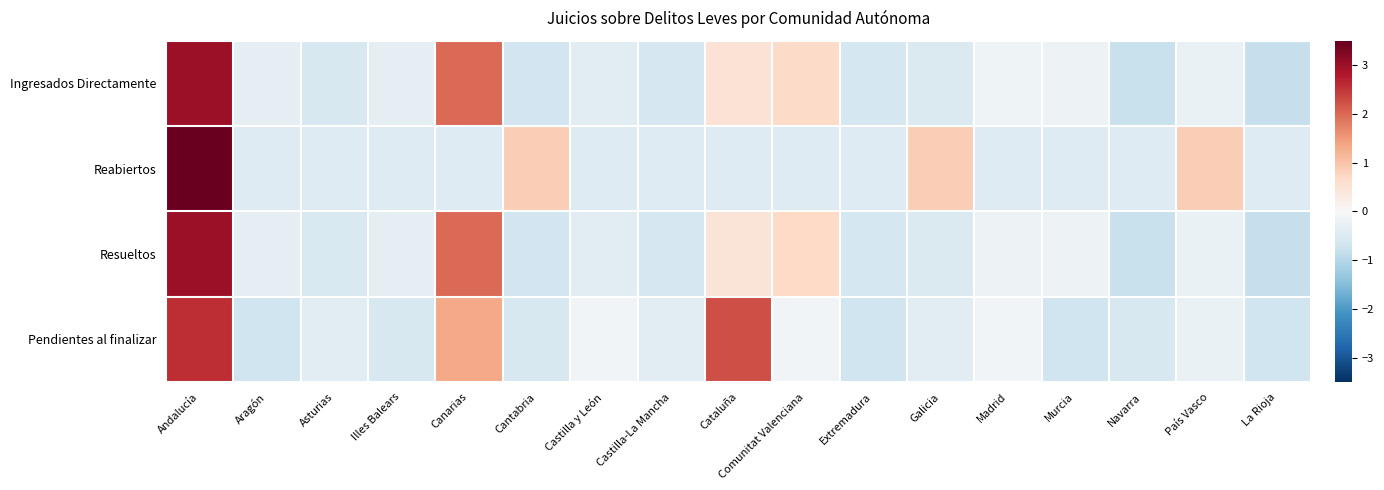

How many series are shown in this chart?

4